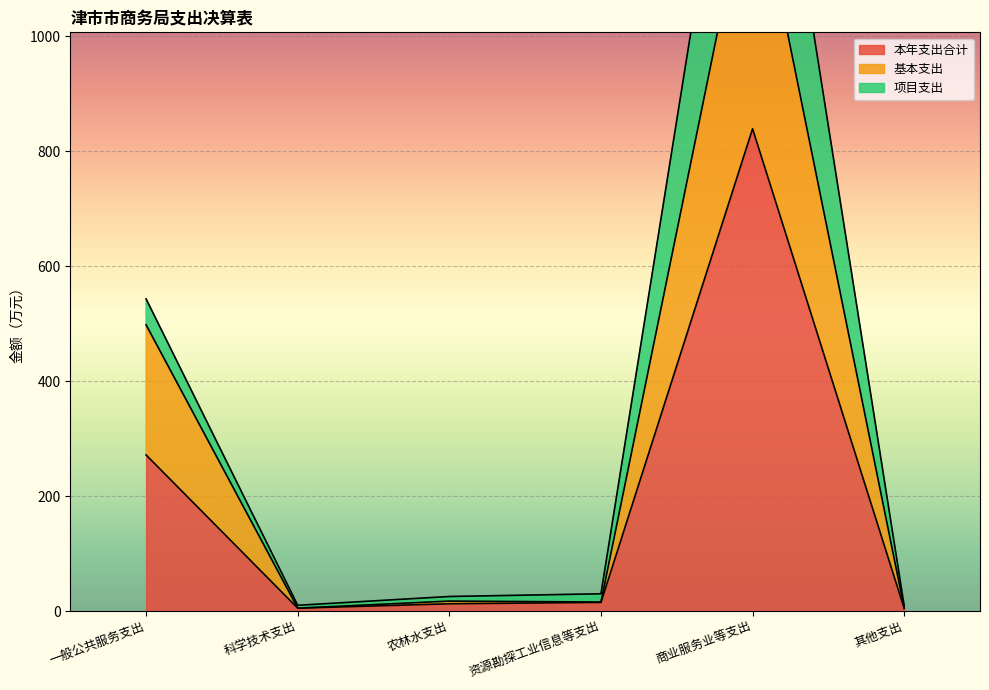

What is the difference between the maximum and minimum values in the 基本支出 series?

1300.1